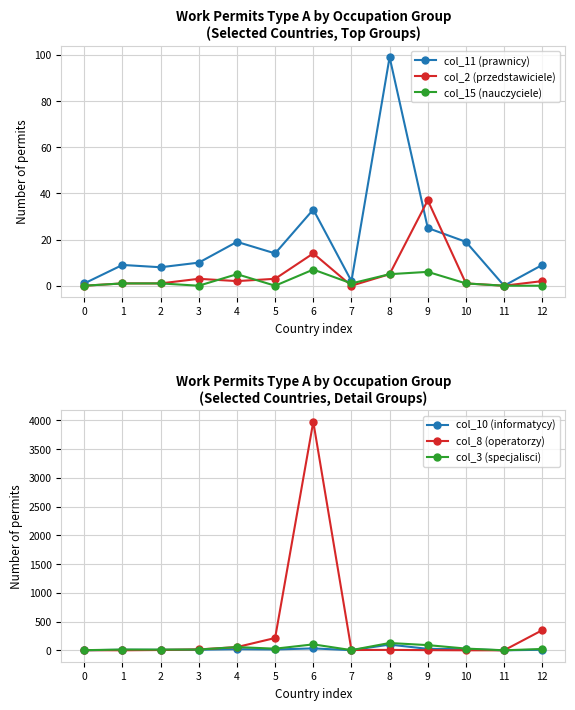

Which category has the highest value in the col_10 (informatycy) series?

8